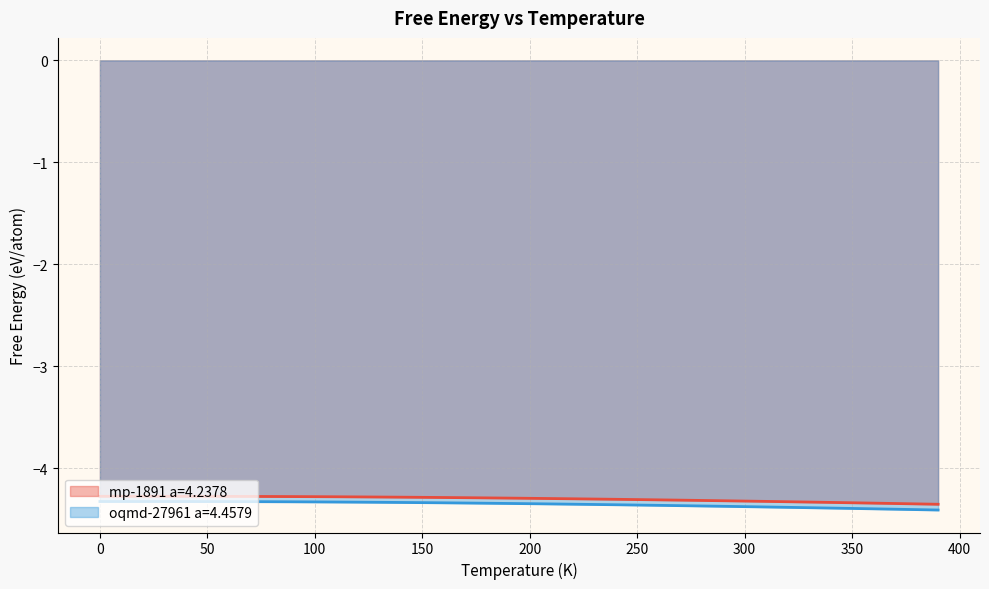

What is the total value across all series at 0?

-8.6